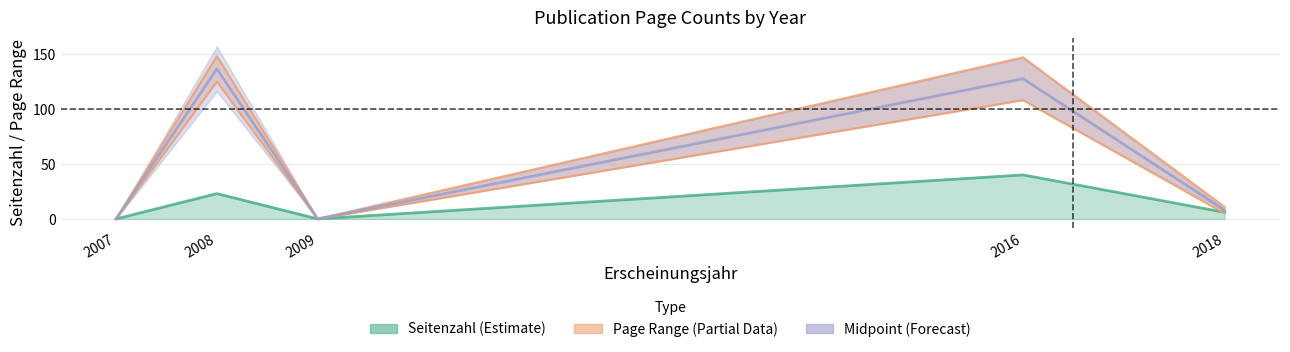

Where is Seitenzahl nearest to the value 20?

2008